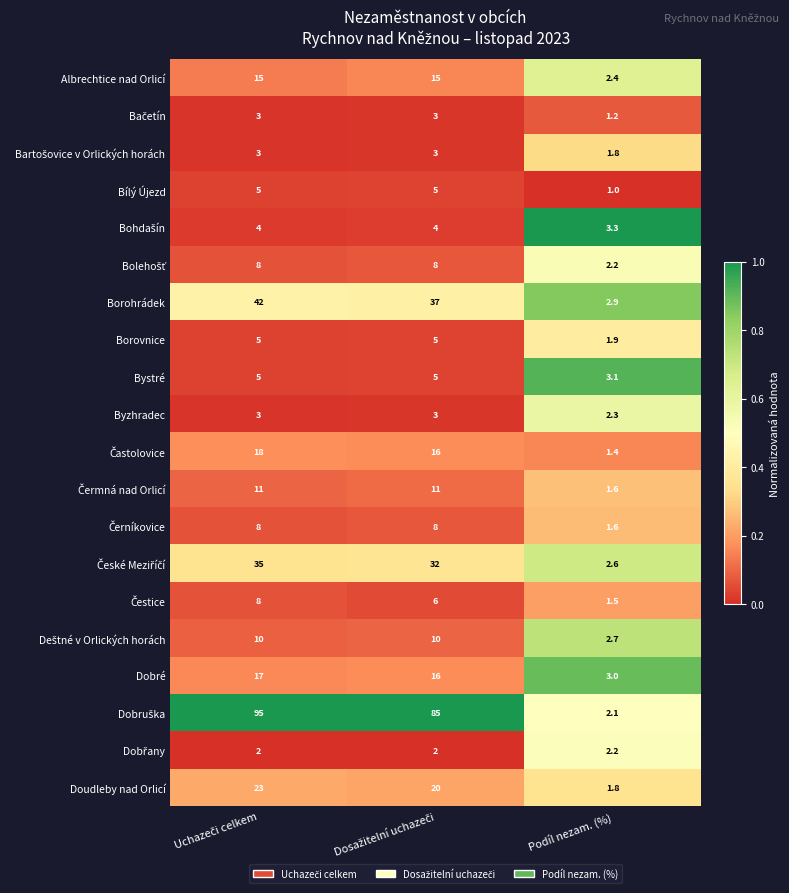

What is the smallest value displayed?

1.0